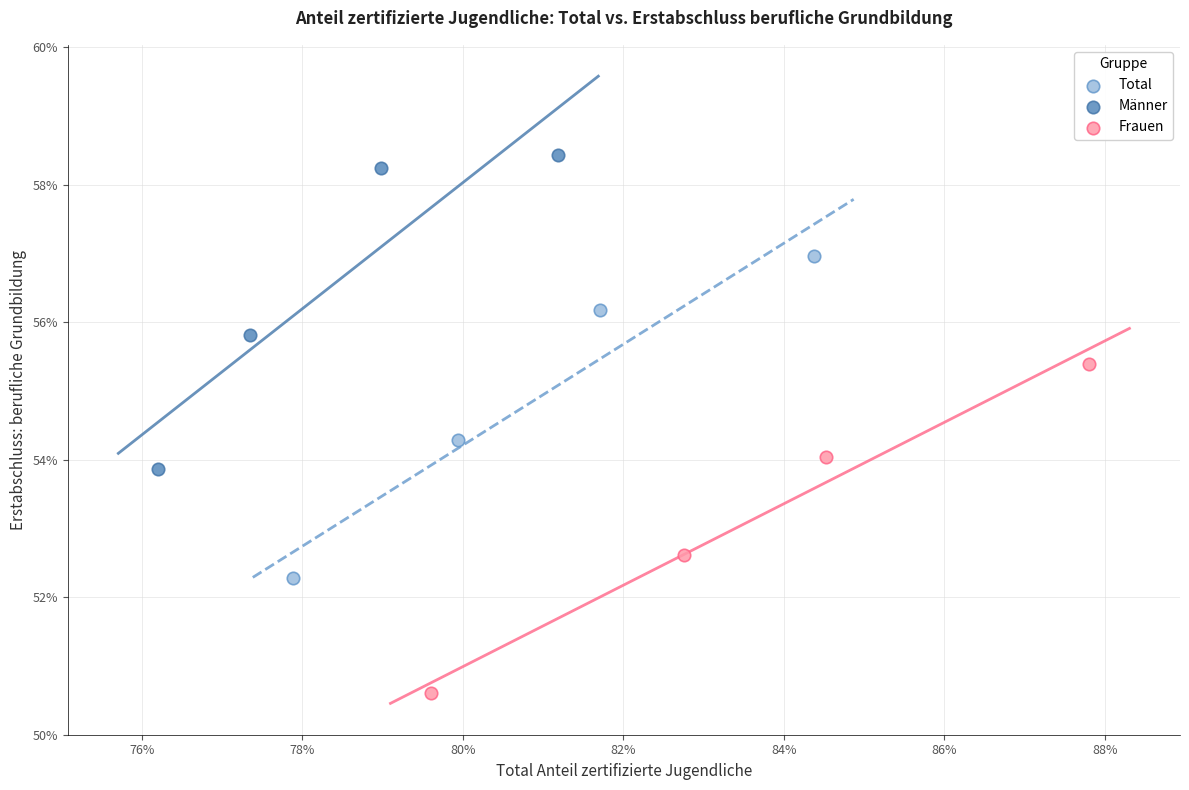

What are all the series names shown in the legend?

Total, Männer, Frauen